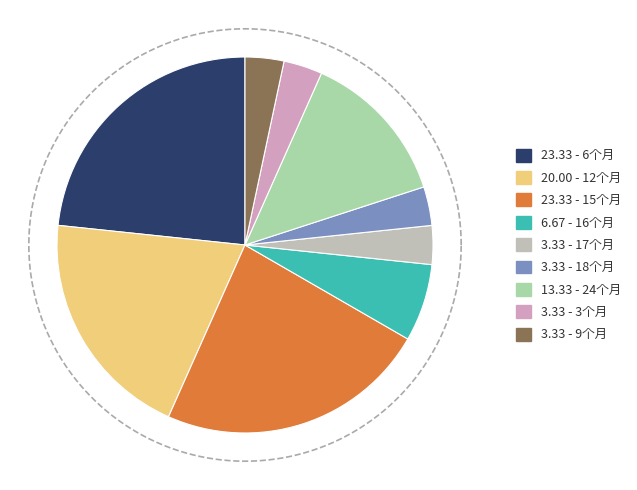

To the nearest percent, what is the average slice percentage?

11%